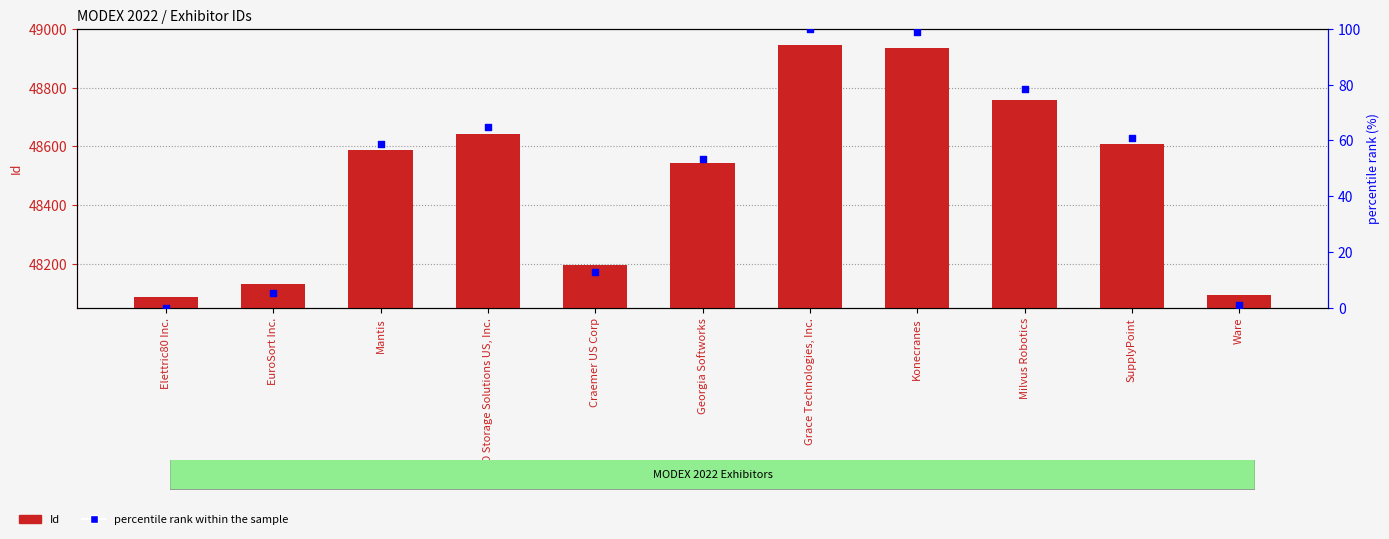

Is the value of Id at Konecranes greater than the value of percentile rank within the sample at Grace Technologies, Inc.?

Yes